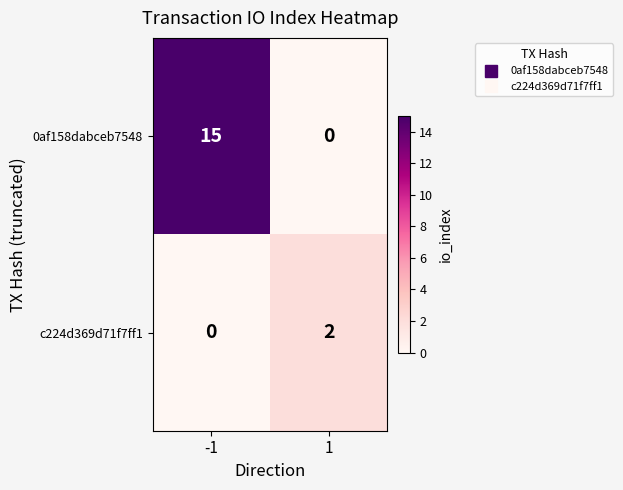

Rank the series by their average value, from lowest to highest.

c224d369d71f7ff1, 0af158dabceb7548